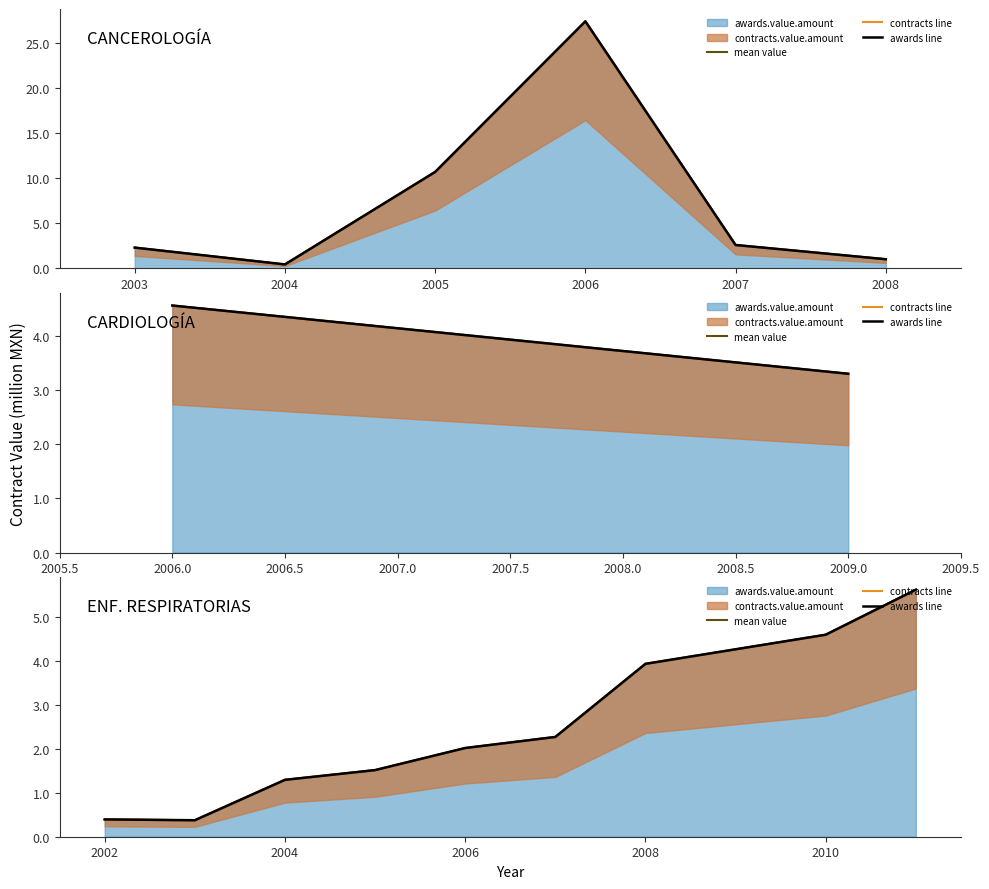

How many interior local valleys does the awards line series have?

1